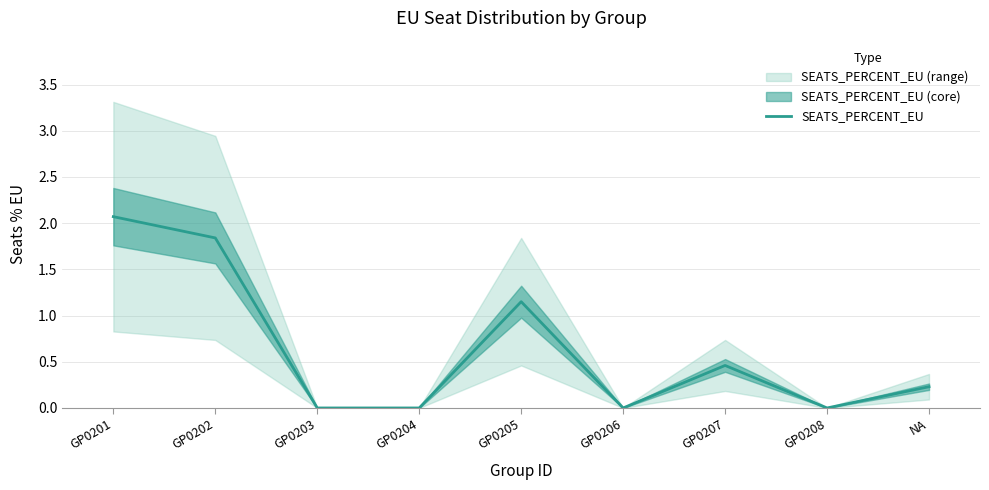

Reading left to right, what are all the values shown in this chart?

GP0201=2.1	GP0202=1.8	GP0203=0.0	GP0204=0.0	GP0205=1.1	GP0206=0.0	GP0207=0.5	GP0208=0.0	NA=0.2